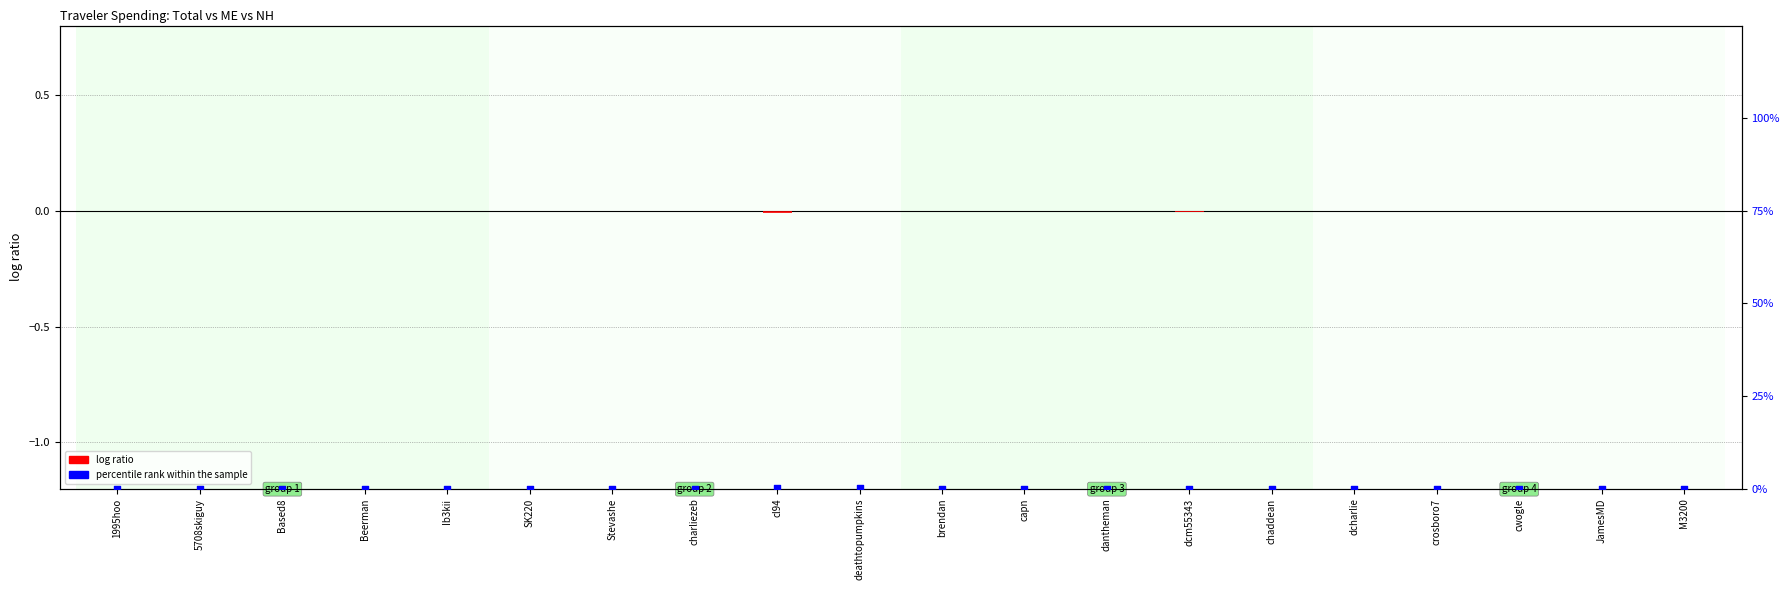

Which series contains the highest Y value?

percentile rank within the sample